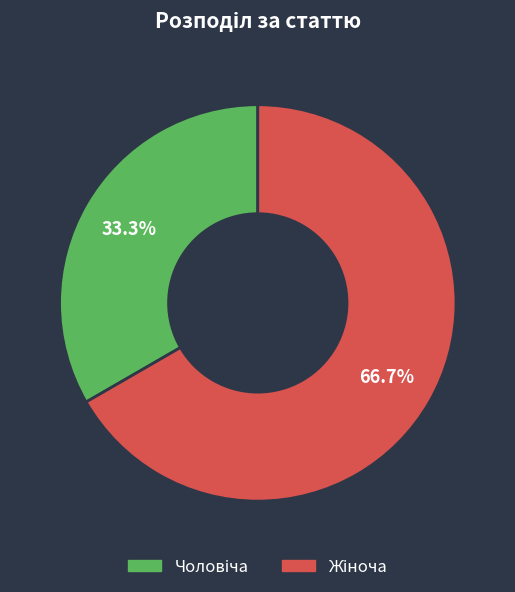

Is there any slice that represents more than half of the pie?

Yes